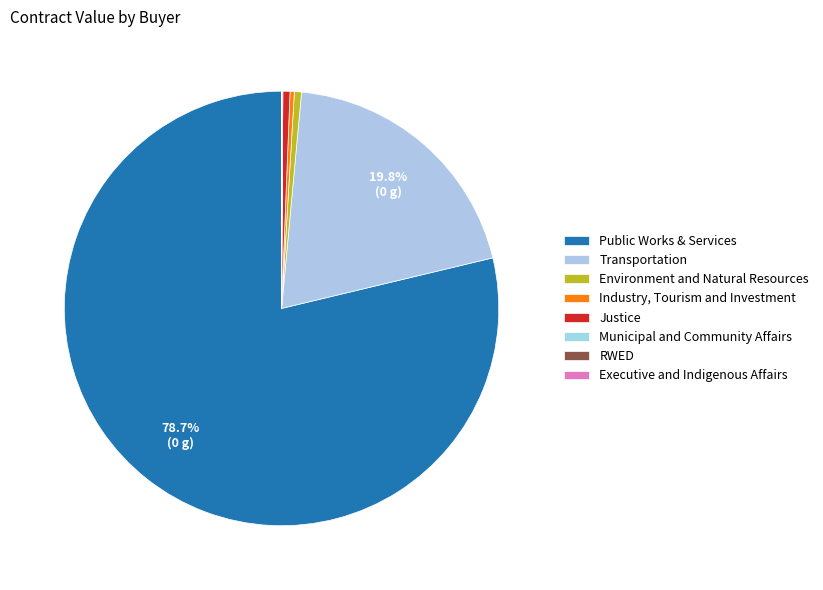

What is the change in value from Environment and Natural Resources to Justice?

+929.3